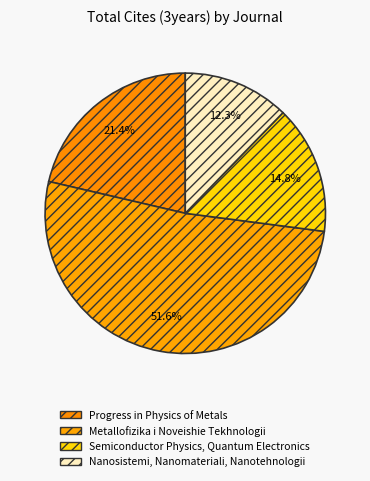

How much of the chart is everything except Metallofizika i Noveishie Tekhnologii?

48.4%